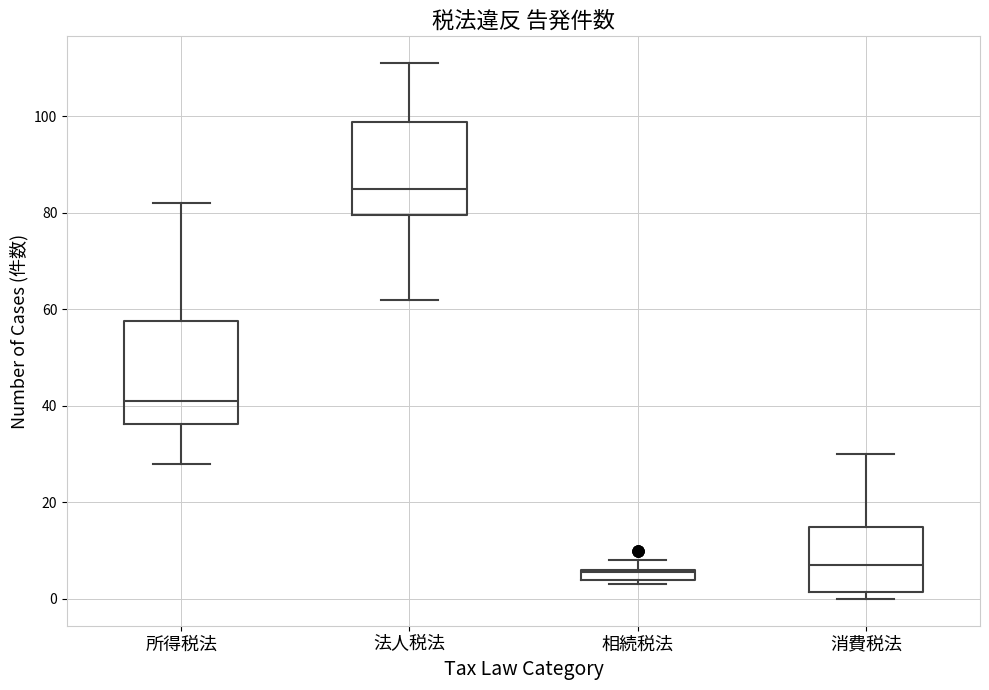

Where does the upper whisker of the box for 消費税法 end on the y-axis? The values are not printed on the chart, so give them approximately, as read against the axis.

30